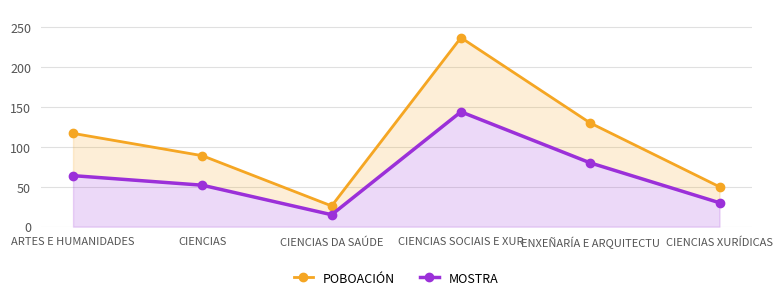

Rank the categories by MOSTRA value from highest to lowest.

CIENCIAS SOCIAIS E XUR, ENXEÑARÍA E ARQUITECTU, ARTES E HUMANIDADES, CIENCIAS, CIENCIAS XURÍDICAS, CIENCIAS DA SAÚDE